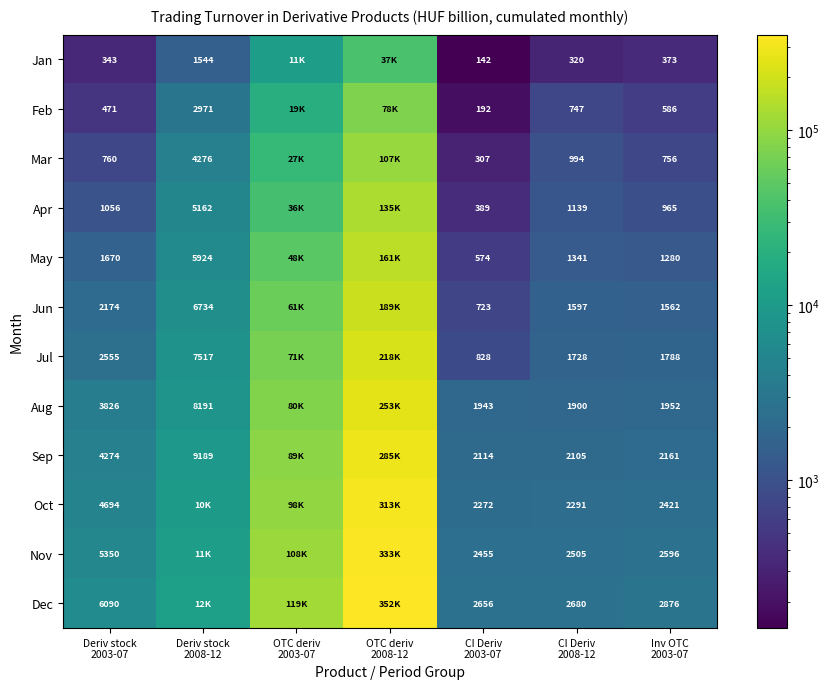

Which category has the lowest value in the May series?

CI Deriv 2003-07